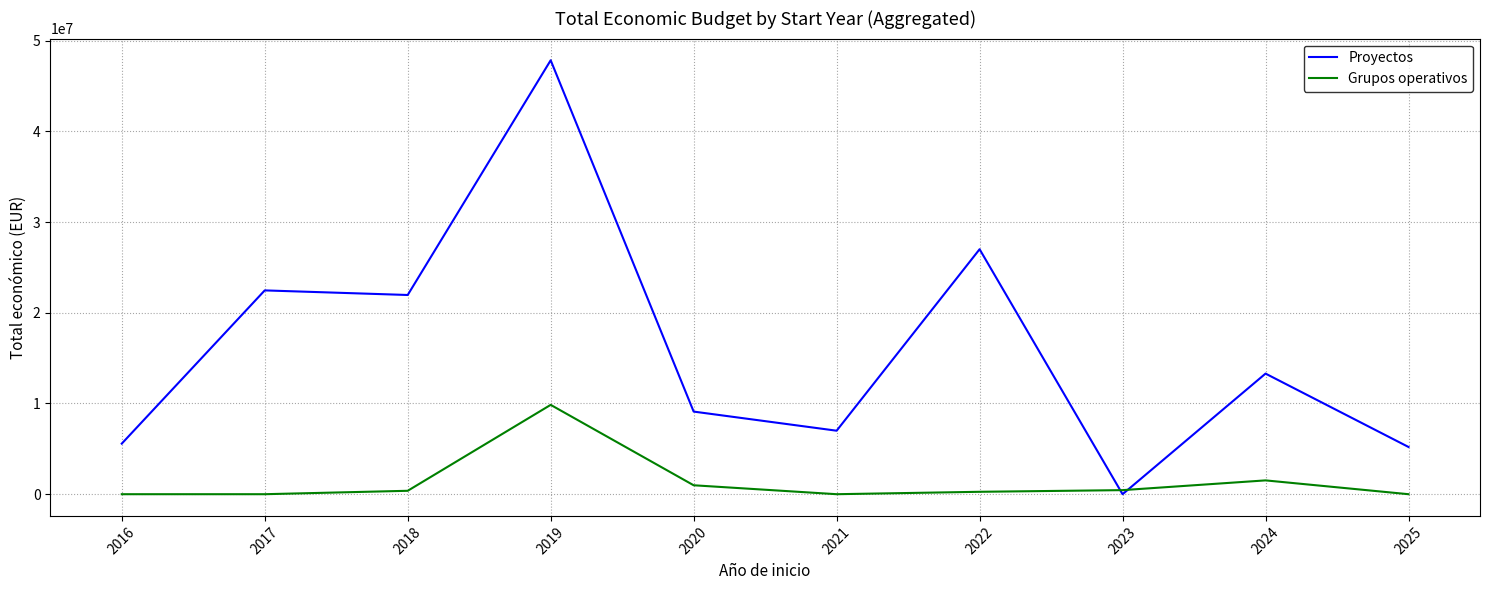

Between 2016 and 2022, which series saw the biggest shift?

Proyectos